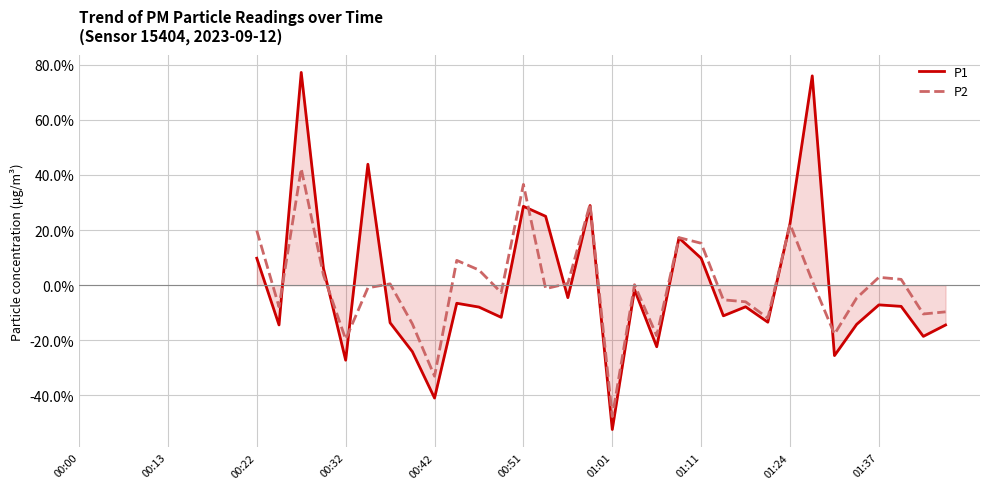

In P2, how many points are higher than both neighbors (excluding endpoints)?

9